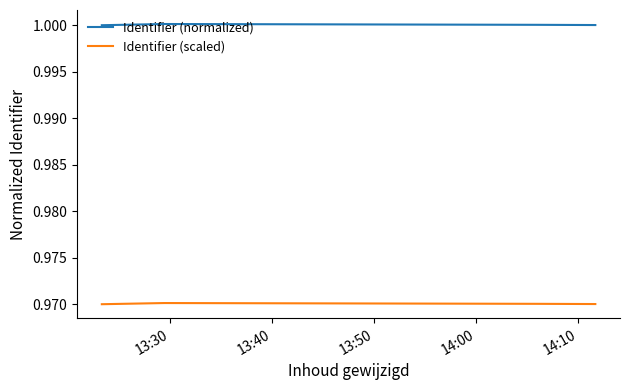

True or false: Identifier (normalized) has more than 0 interior local peaks.

True